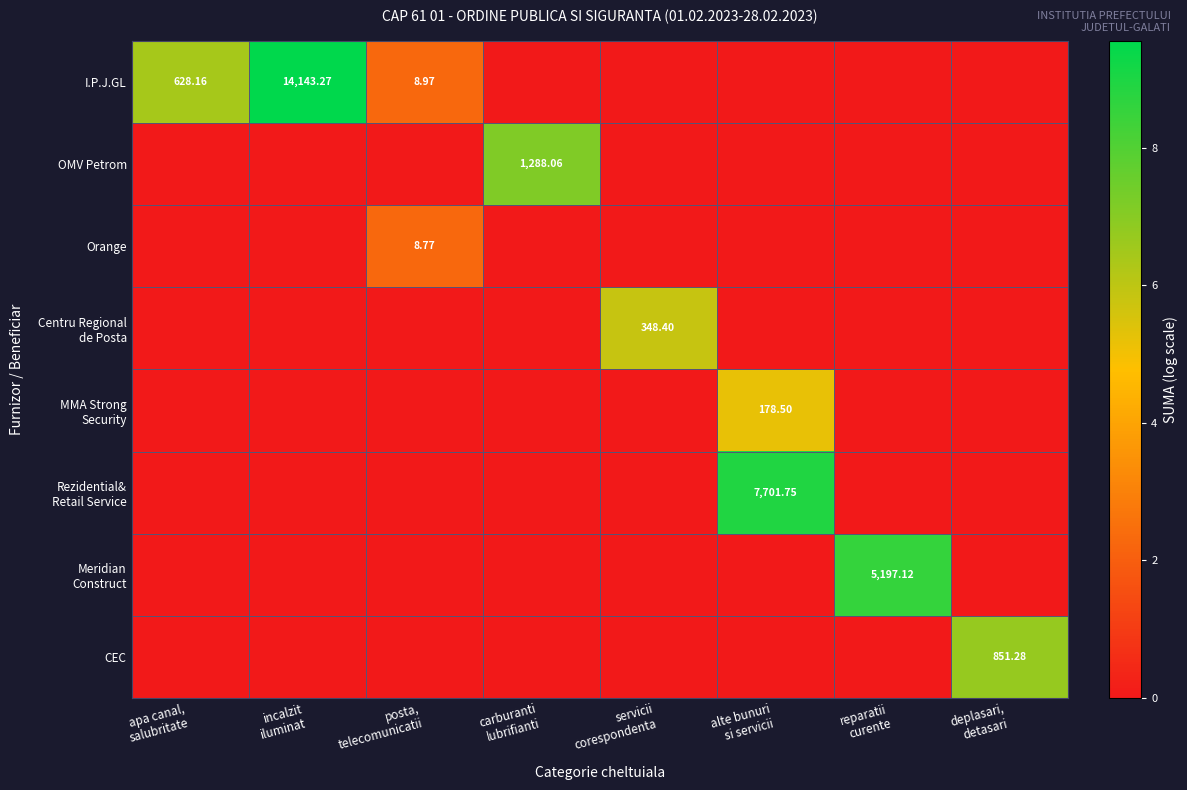

At how many categories does at least one series exceed 1?

8